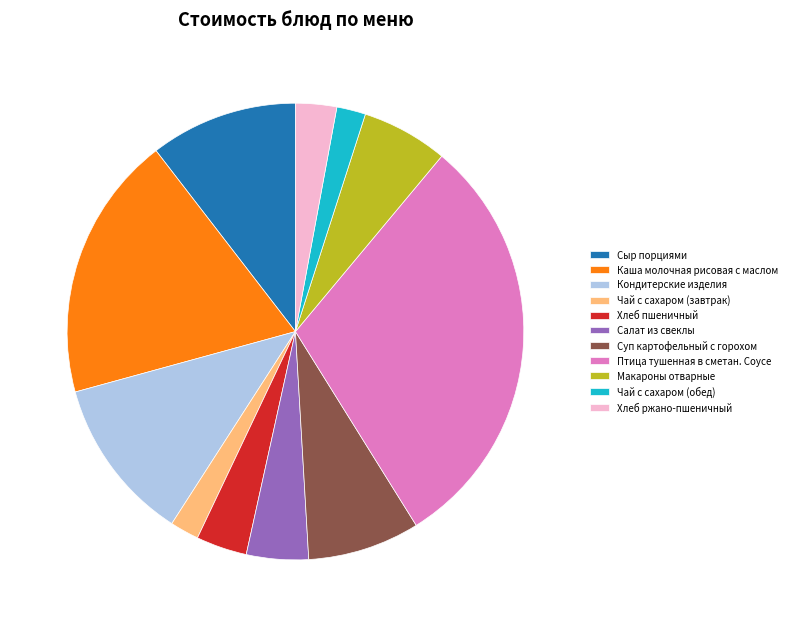

Is it true that Хлеб ржано-пшеничный is 3% of the pie?

True